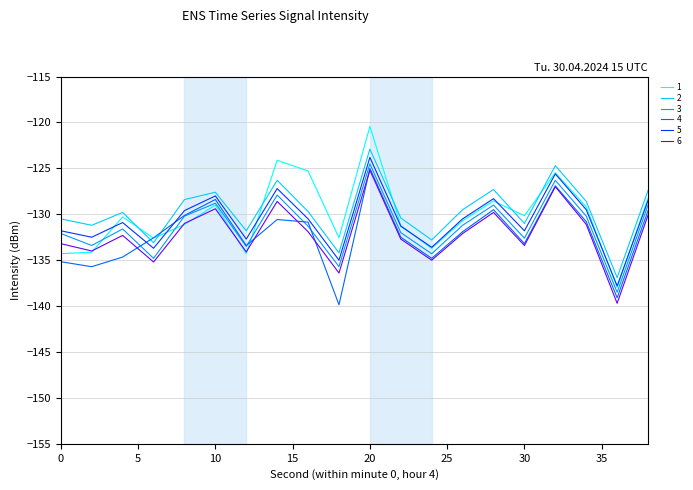

What is the highest value of the 5 series?

-123.8